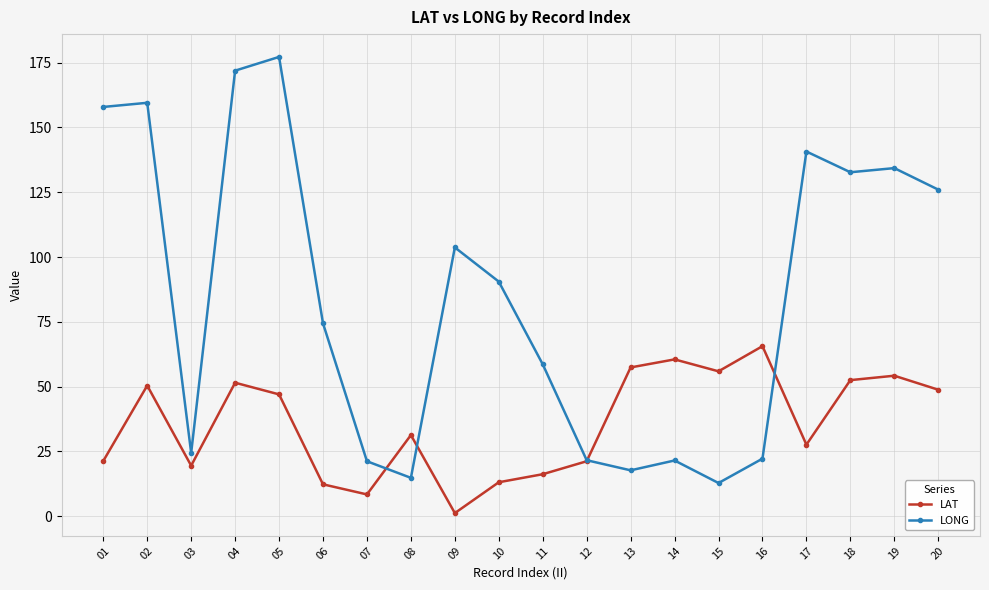

How many values in the LONG series are below 90?

10